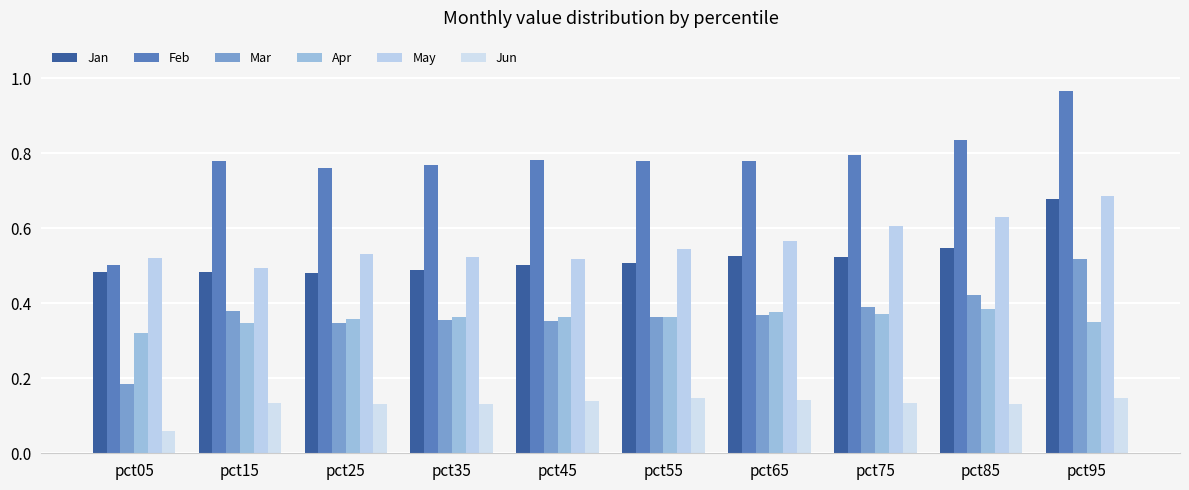

At which label does Jun reach its minimum?

pct05